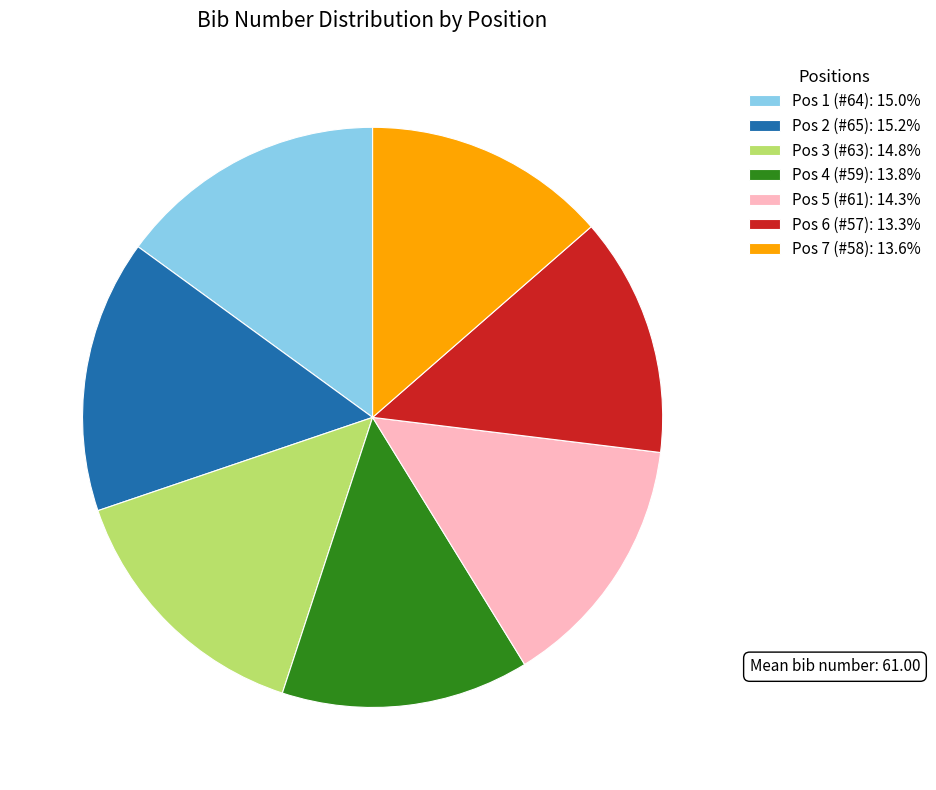

Is the sum of Pos 1 (#64) and Pos 3 (#63) greater than half?

No